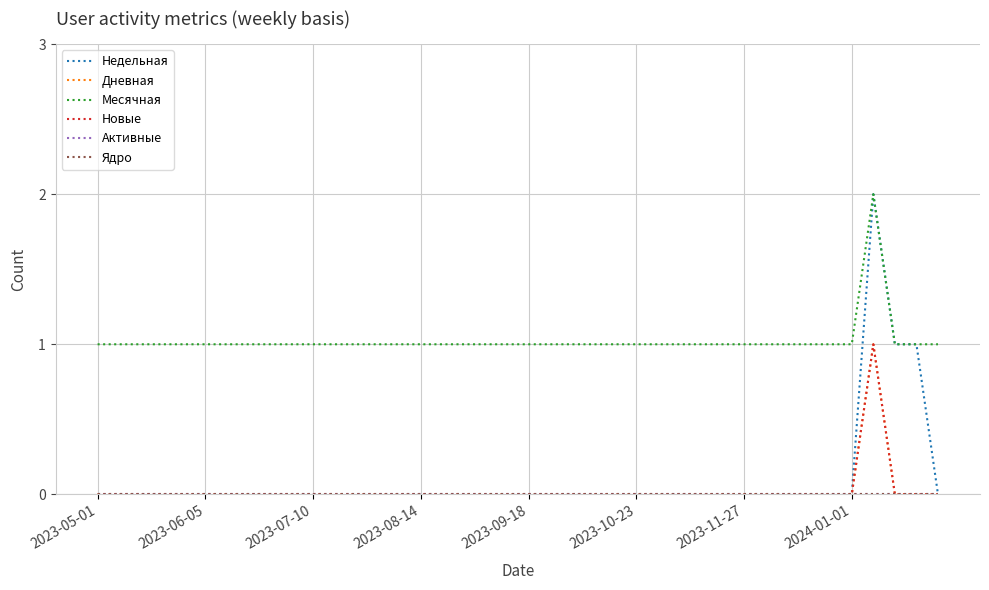

Does the chart have visible grid lines?

Yes